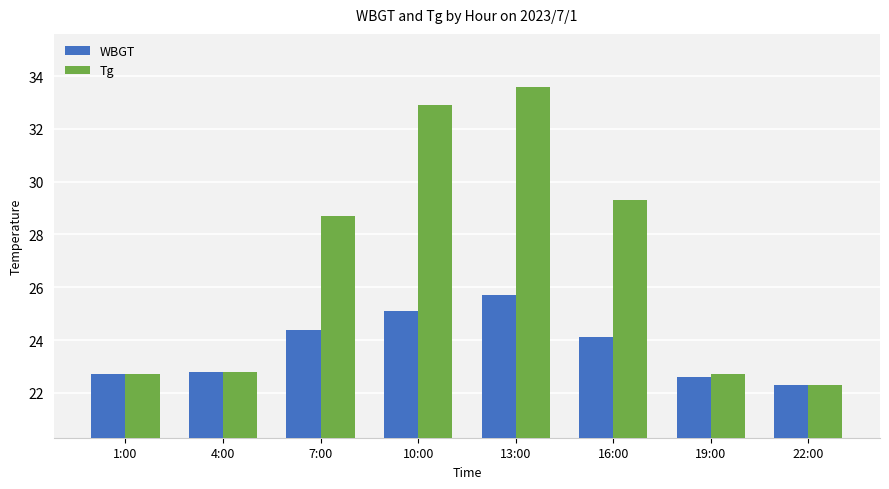

Which series has the widest spread of values?

Tg